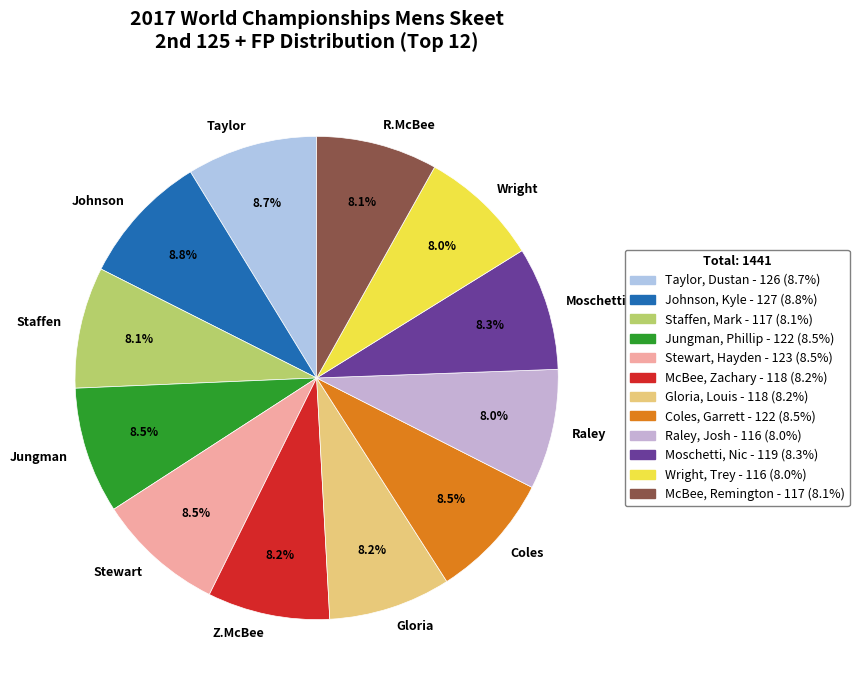

Does any single category account for the majority?

No